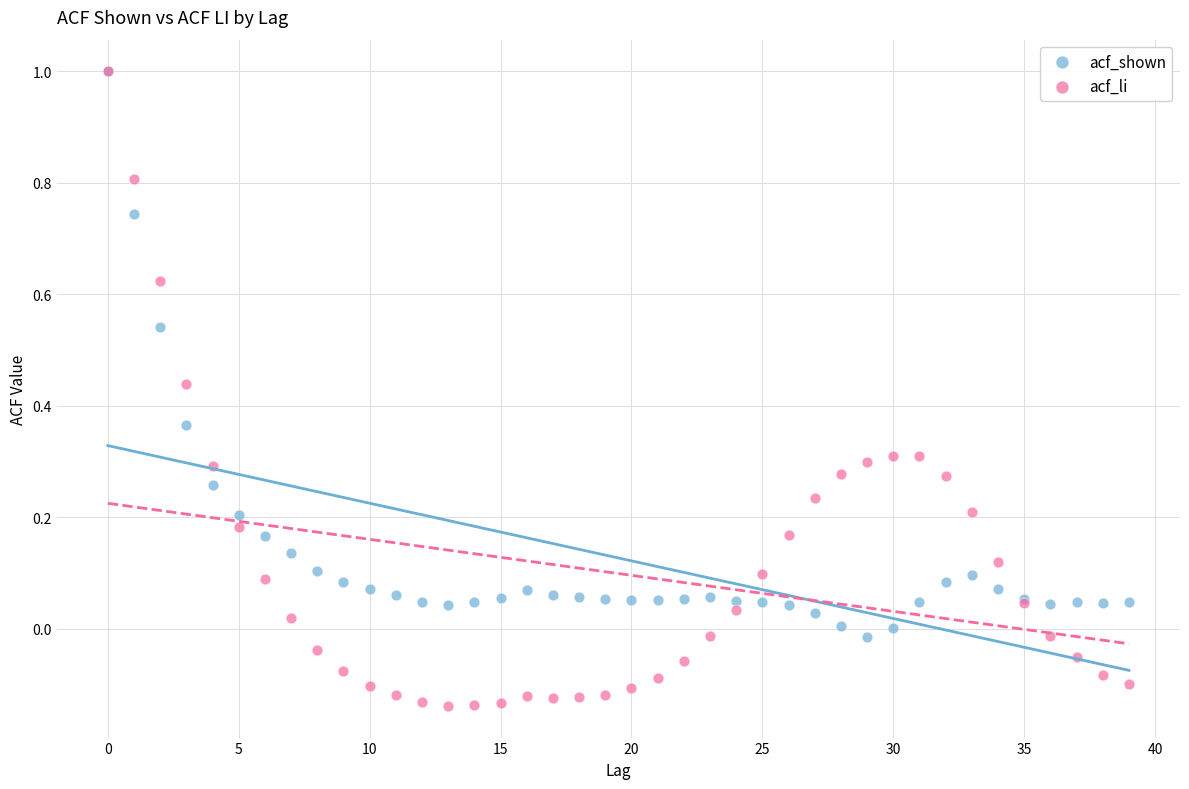

What are all the series names shown in the legend?

acf_shown, acf_li